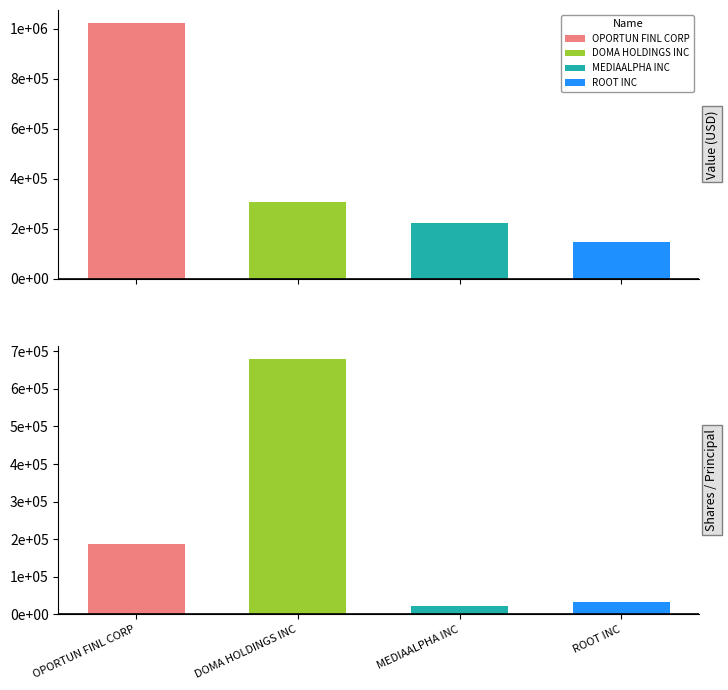

True or false: Shares or principal amount has a value of 32609.0 at ROOT INC.

True